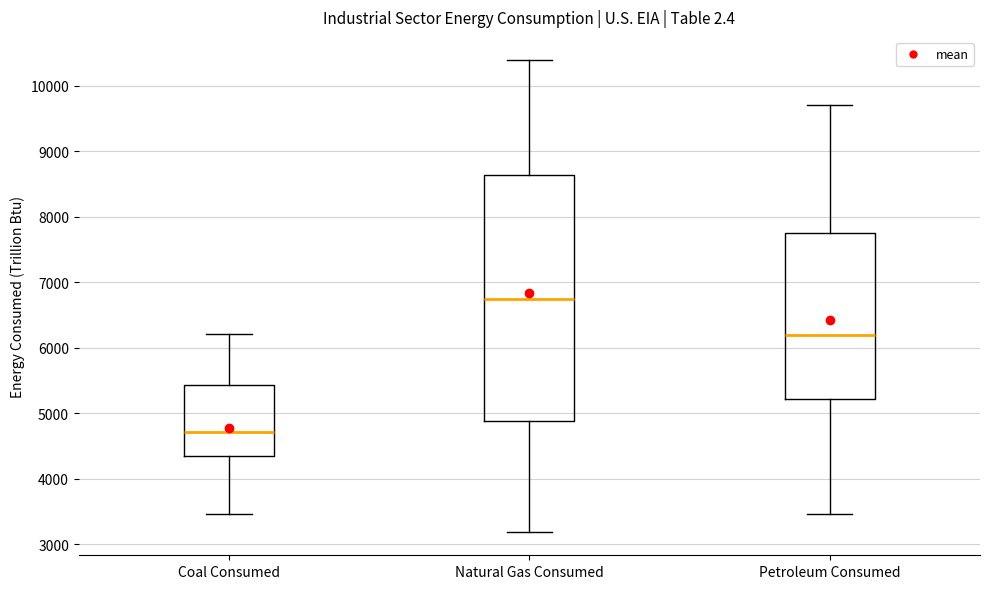

Where does the upper whisker of the box for Natural Gas Consumed end on the y-axis? The values are not printed on the chart, so give them approximately, as read against the axis.

10400